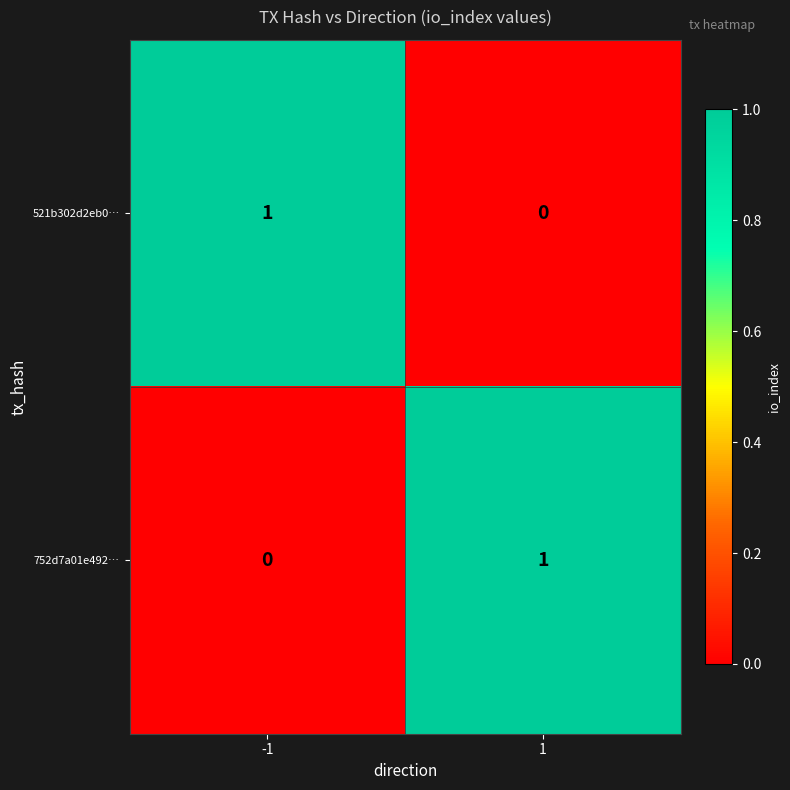

Reading left to right, list all the values displayed in this chart.

521b302d2eb0…: 1	0
752d7a01e492…: 0	1